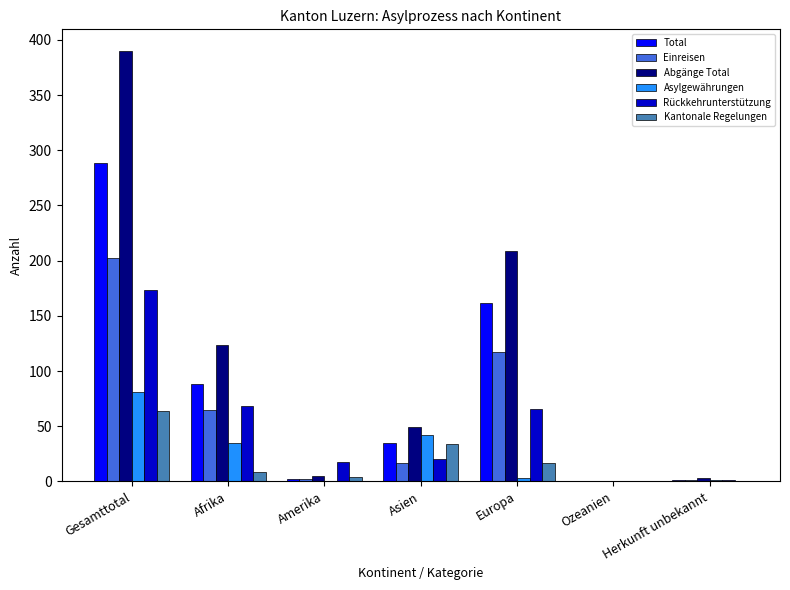

Which series changed the most between Gesamttotal and Afrika?

Abgänge Total